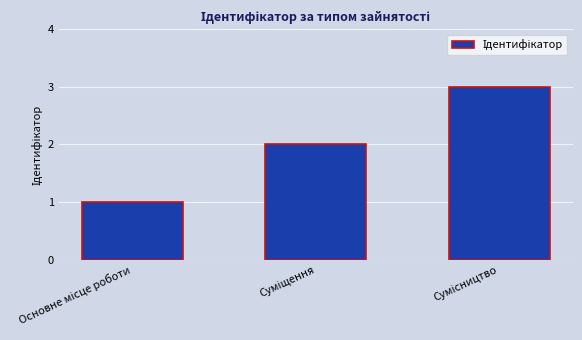

What is the greatest value displayed?

3